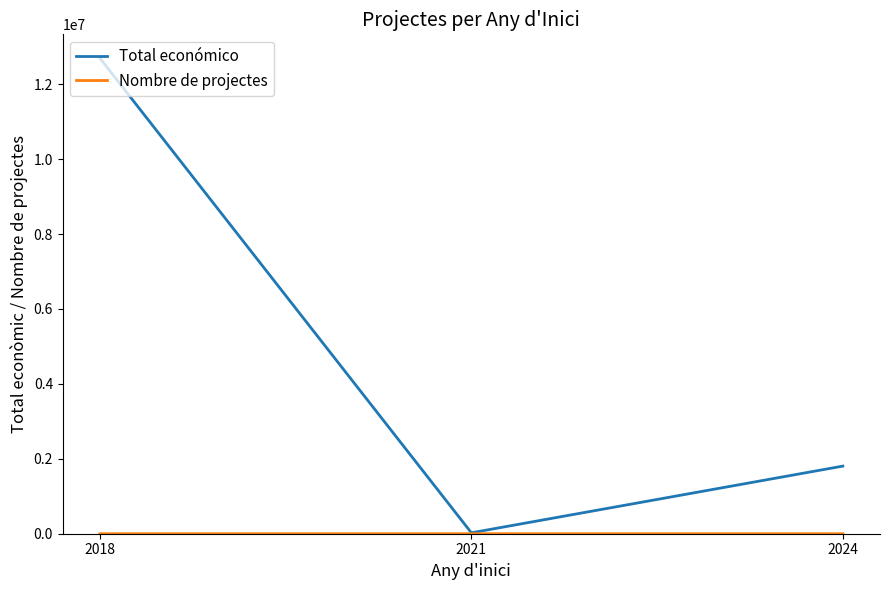

At how many categories does at least one series exceed 2229992?

1